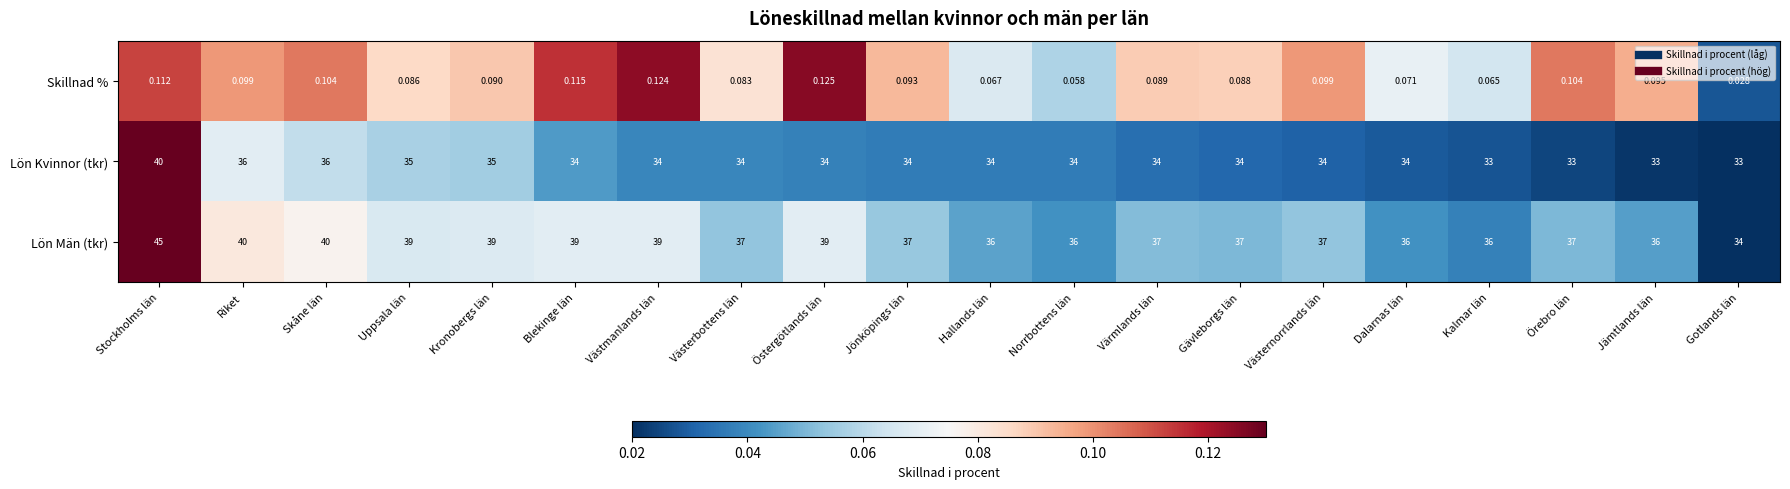

What is the total value across all series at Skåne län?

76.1